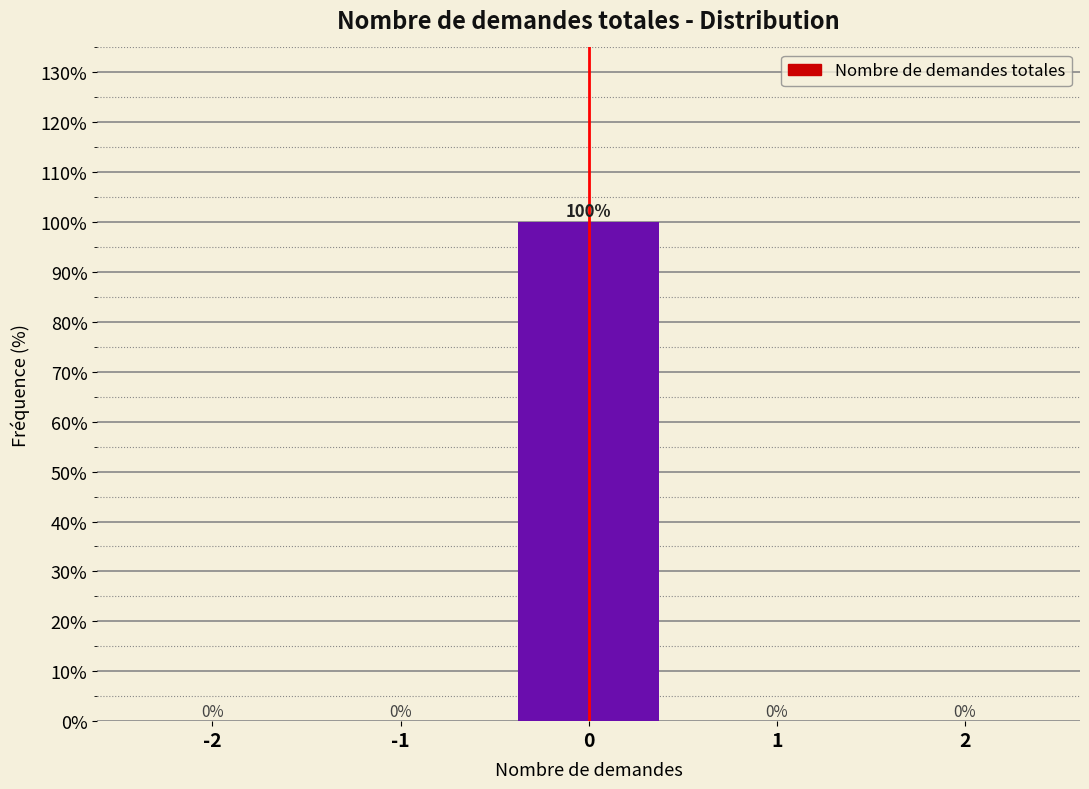

Reading left to right, extract all data points from this chart.

-2=0	-1=0	0=100	1=0	2=0